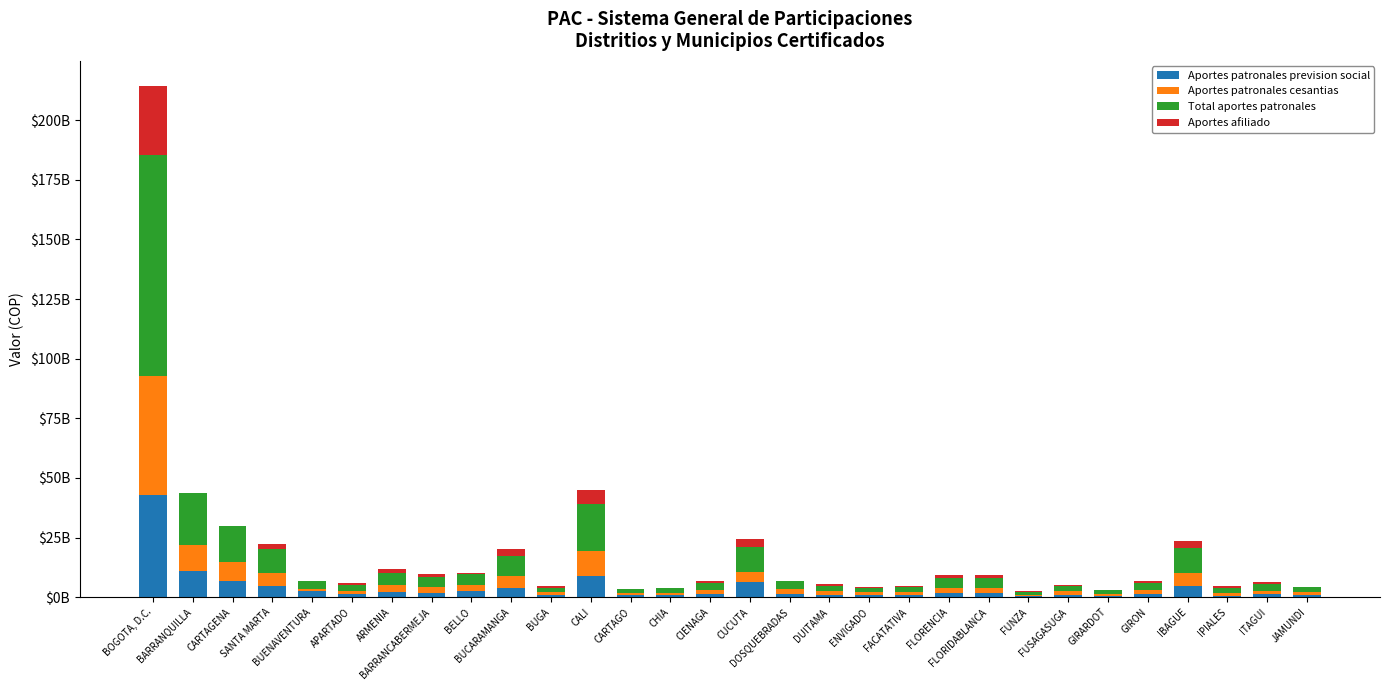

What are all the series names shown in the legend?

Aportes patronales prevision social, Aportes patronales cesantias, Total aportes patronales, Aportes afiliado